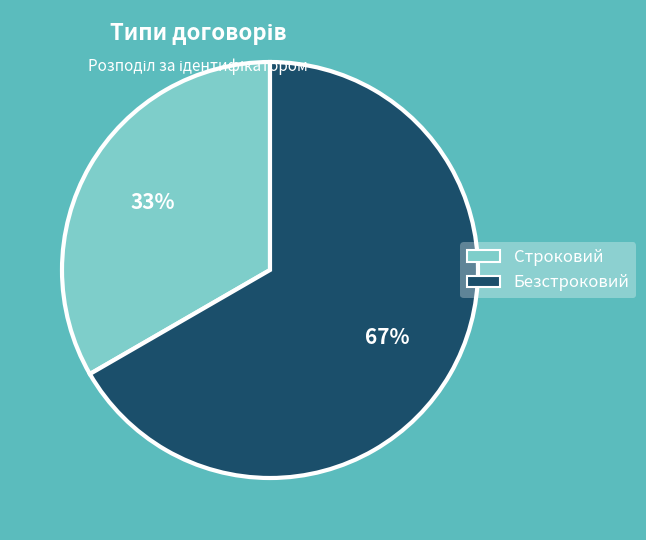

Is the sum of Строковий and Безстроковий greater than half?

Yes